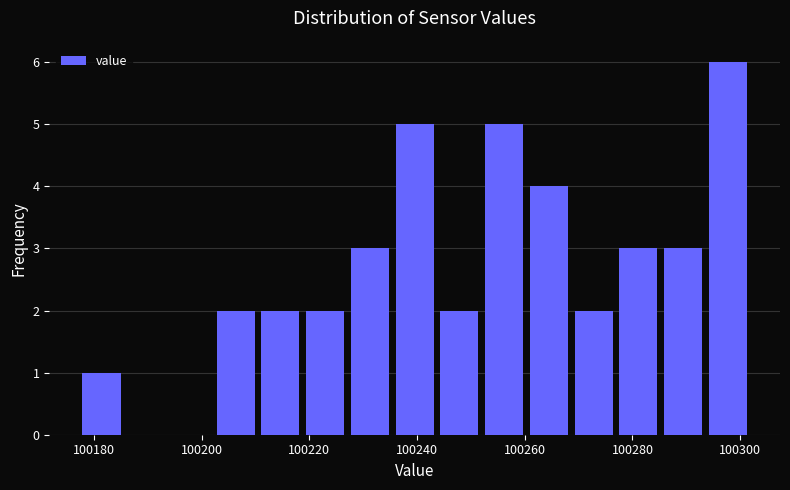

Reading left to right, transcribe this chart: for each bar, give the range it covers on the x-axis and its height. Neither the bar edges nor the heights are printed on the chart, so give them approximately, as read against the axes.

100178 to 100186: 1
100186 to 100194: 0
100194 to 100202: 0
100202 to 100210: 2
100210 to 100218: 2
100218 to 100228: 2
100228 to 100236: 3
100236 to 100244: 5
100244 to 100252: 2
100252 to 100260: 5
100260 to 100268: 4
100268 to 100276: 2
100276 to 100286: 3
100286 to 100294: 3
100294 to 100302: 6